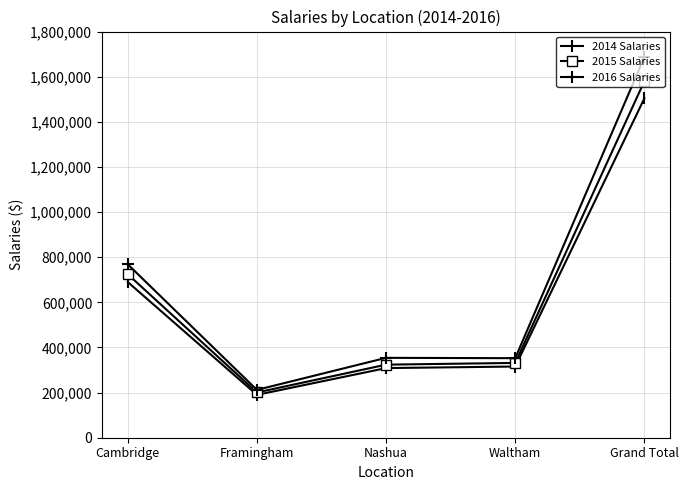

What is the spread (max minus min) of values at Nashua?

45400